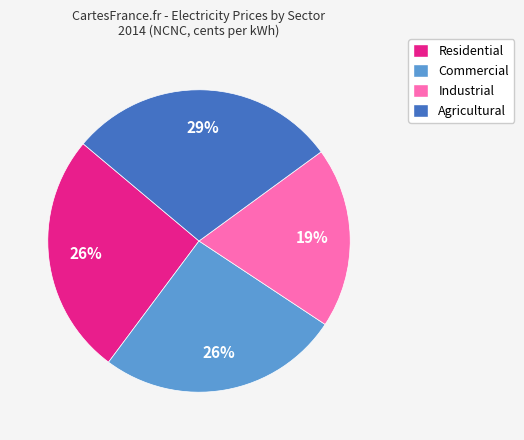

The Residential slice represents 17% of the pie. True or false?

False